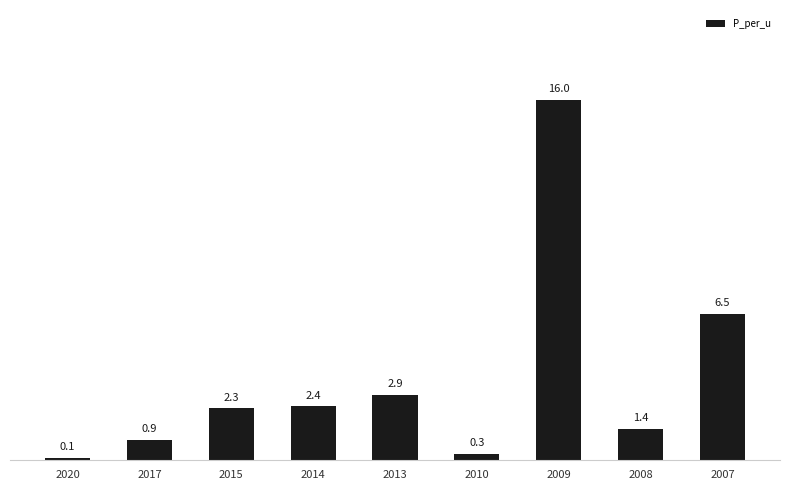

Between 2017 and 2015, which is larger?

2015